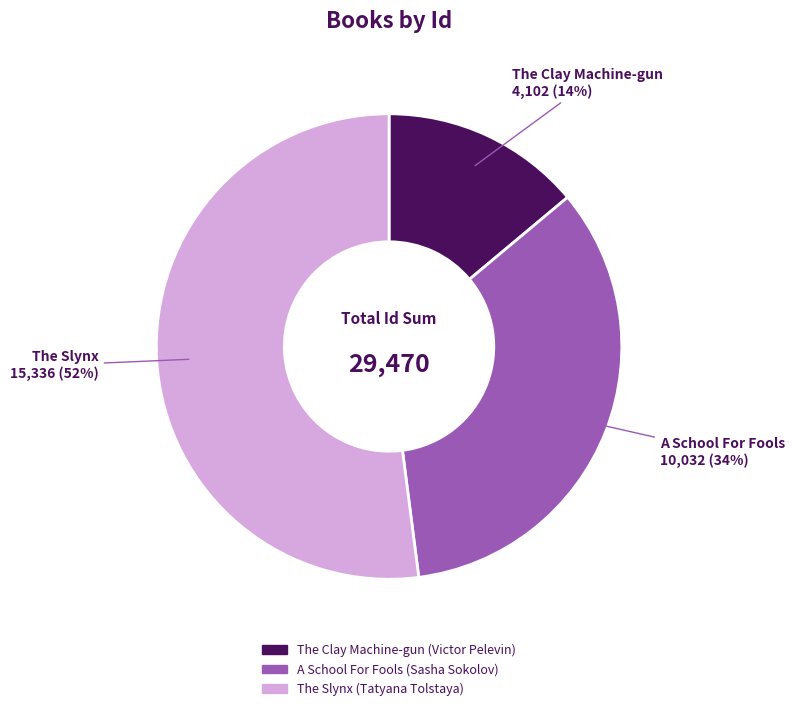

Do The Clay Machine-gun and The Slynx together represent more than half of the pie?

Yes